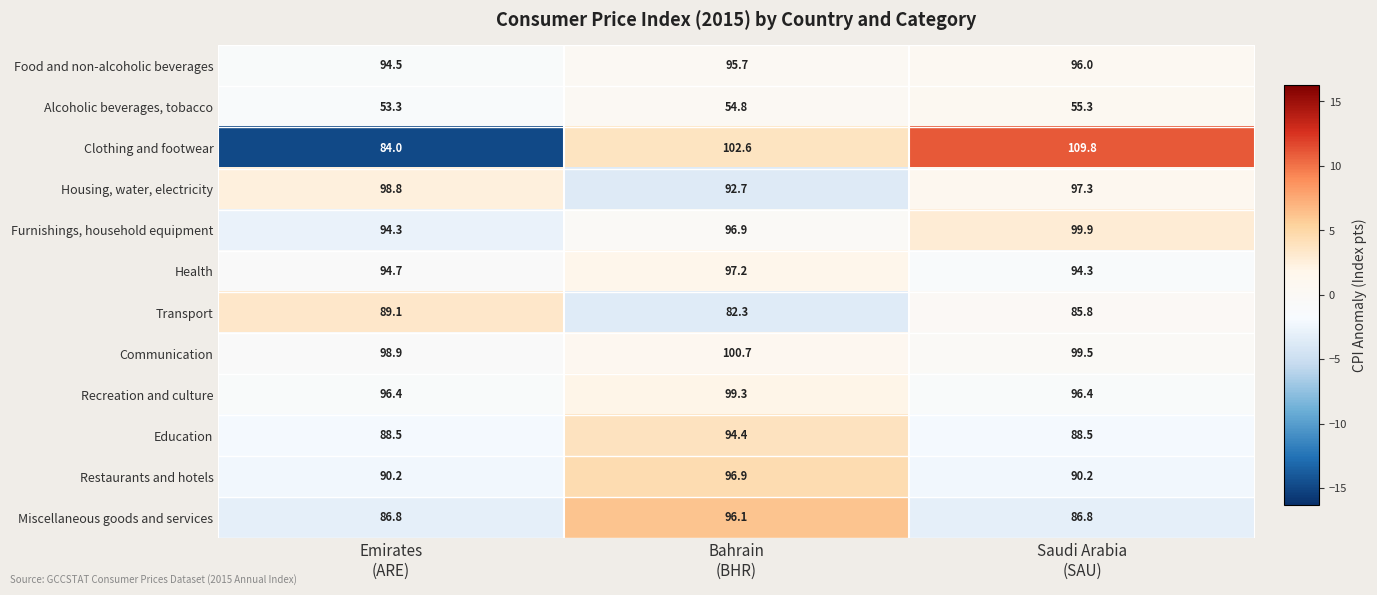

At how many categories does at least one series exceed 57?

3